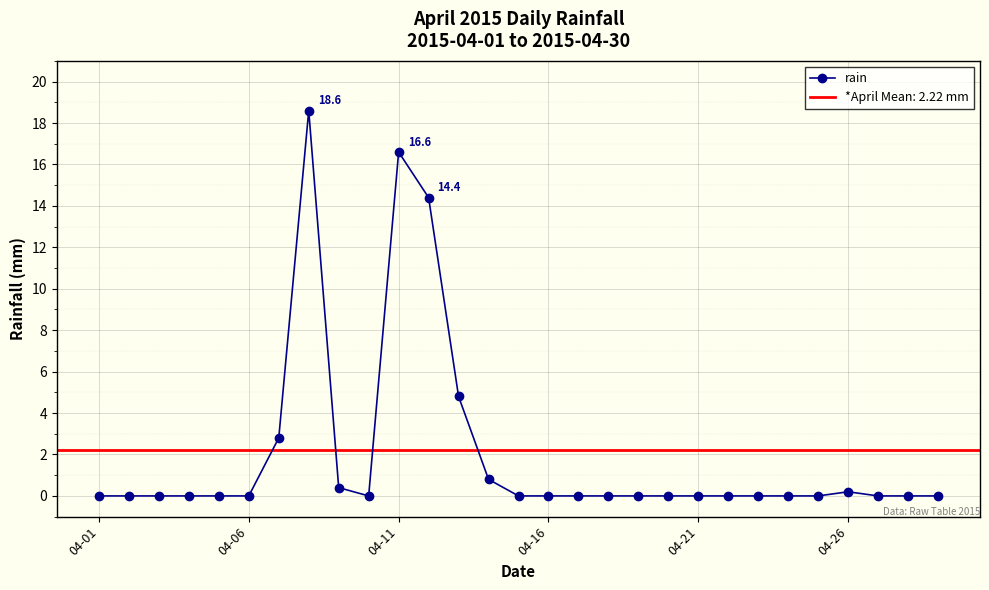

True or false: rain has more than 1 points higher than both neighbors.

True